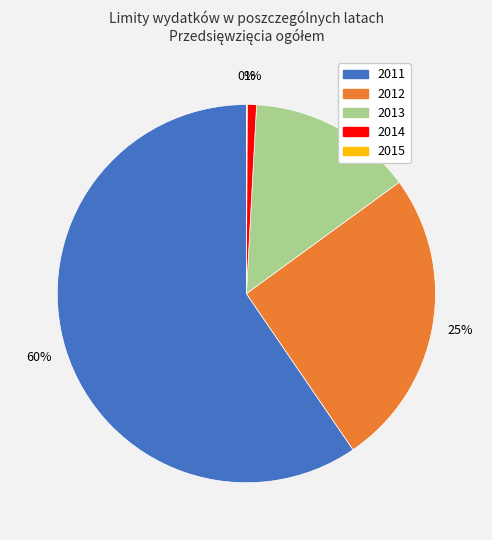

To the nearest percent, what percentage of the pie is 2014?

1%